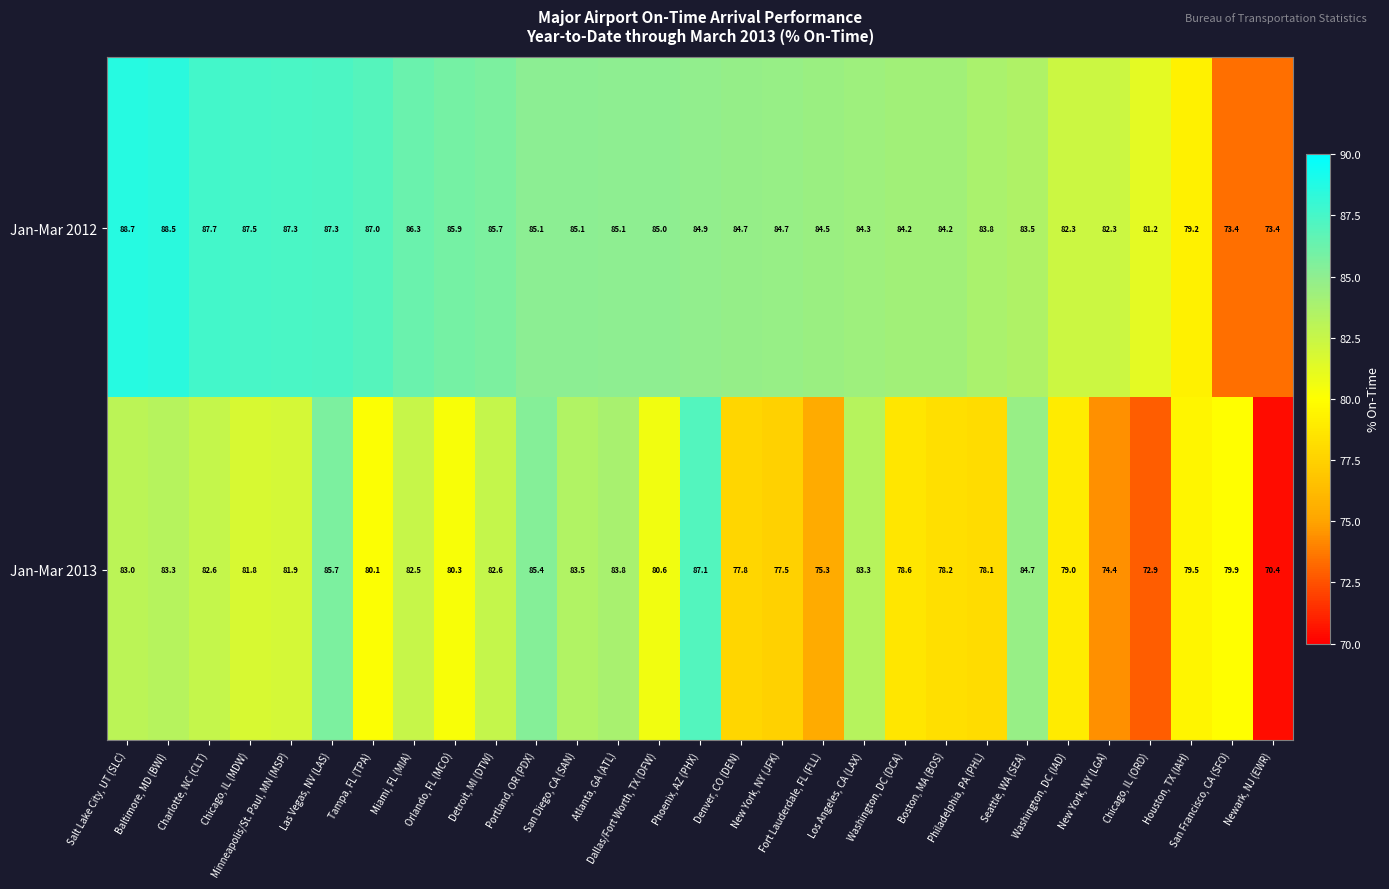

How many distinct data groups are displayed?

2